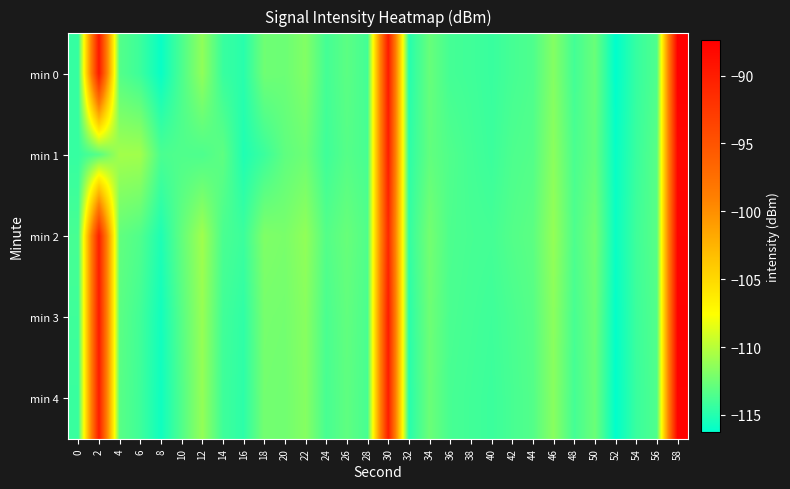

Rank the series at 28 from highest to lowest value.

min 2, min 3, min 1, min 4, min 0